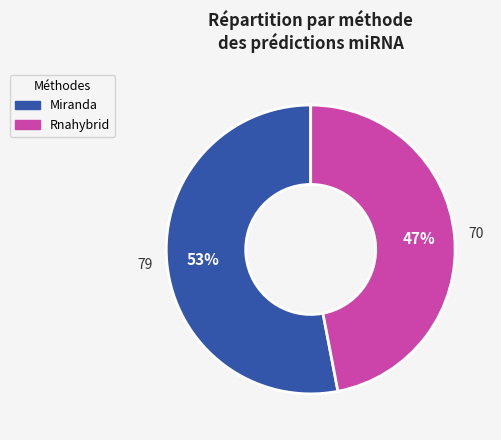

Is it true that Rnahybrid is 56% of the pie?

False